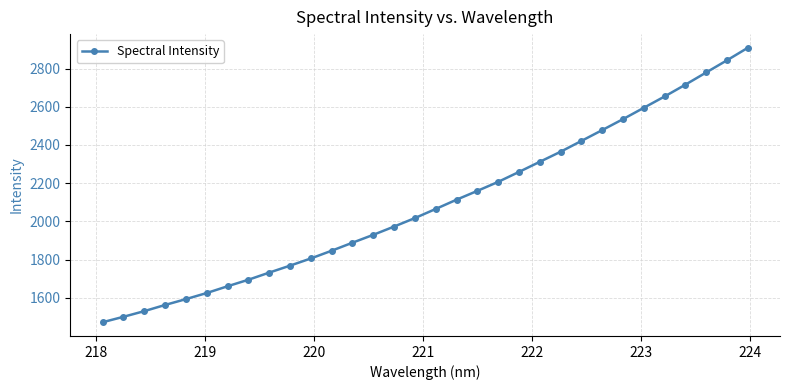

What is the value of the 32nd point from the left?

2908.2